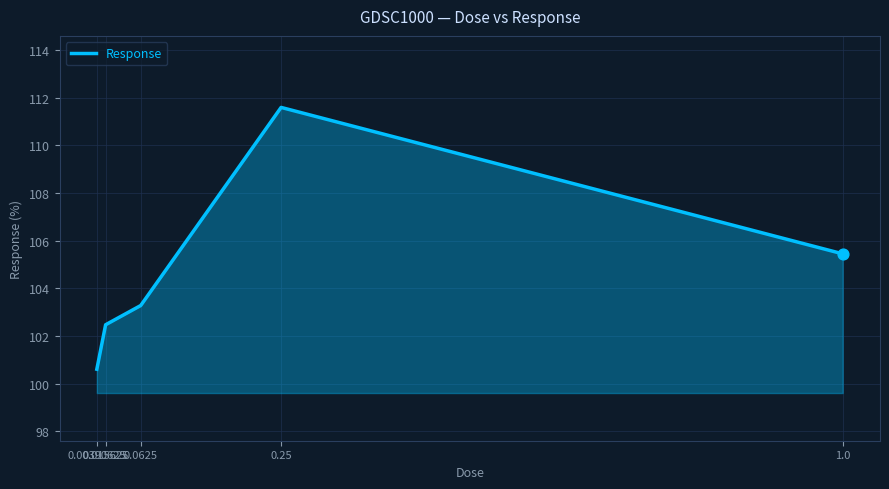

Approximately how many times larger is the value at 0.0625 compared to 1.0?

1.0